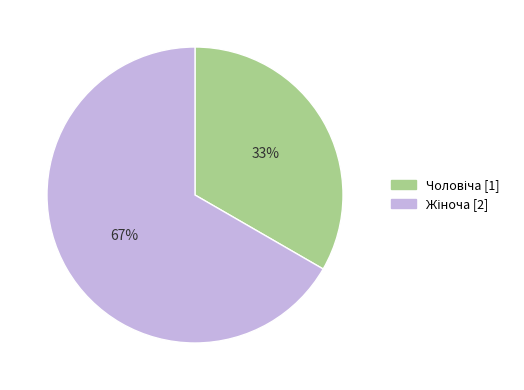

Does any single category account for the majority?

Yes